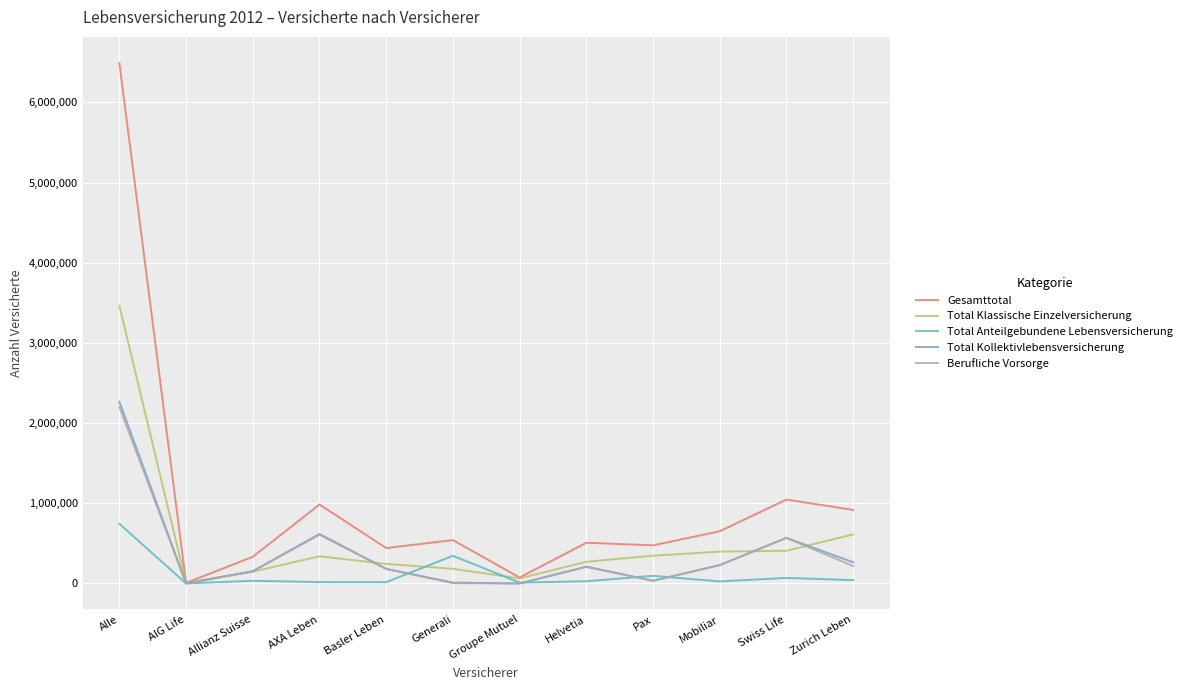

What is the greatest value displayed?

6493297